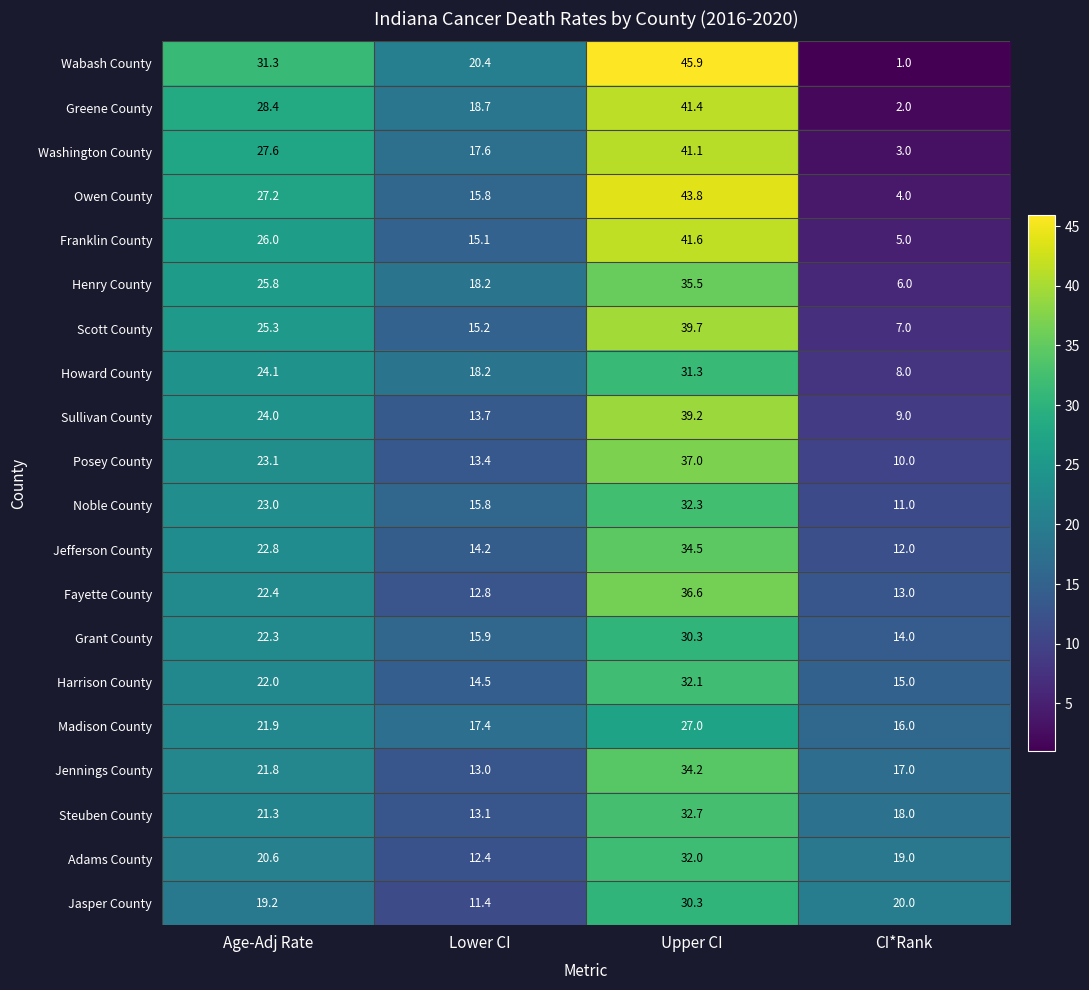

Is it true that Harrison County equals 22.0 at Age-Adj Rate?

True